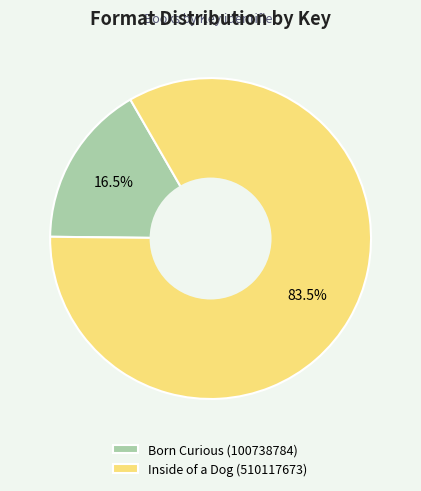

Rank the categories by value from lowest to highest.

Born Curious (100738784), Inside of a Dog (510117673)